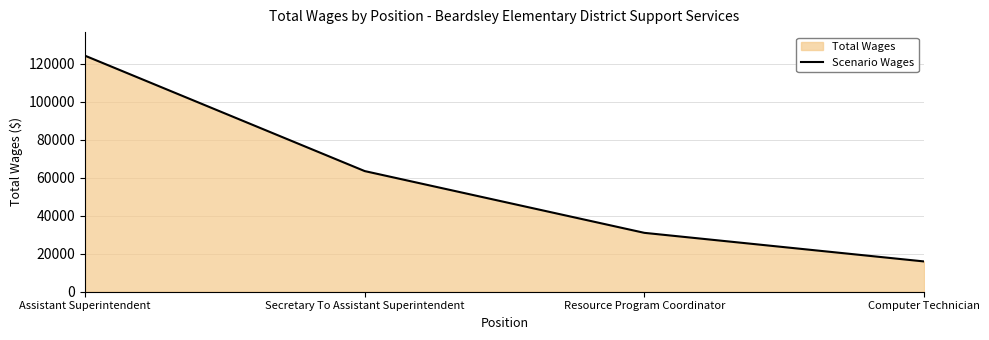

What is the label of the 1st point from the left?

Assistant Superintendent